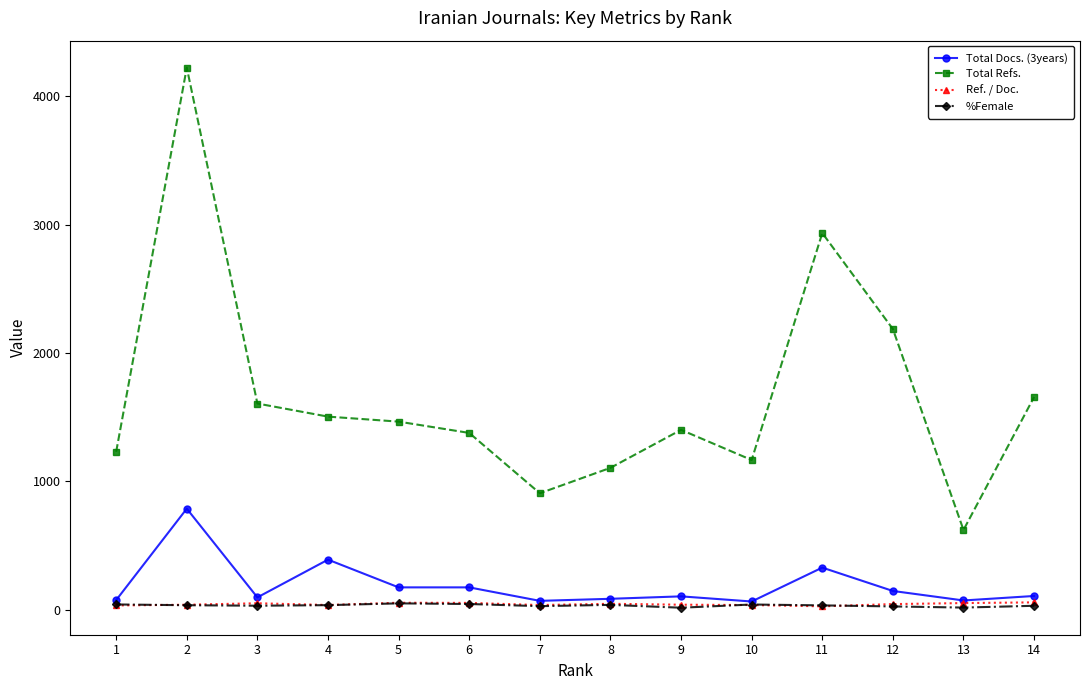

What is the sum of the Total Docs. (3years) values at 1 and 4?

465.0